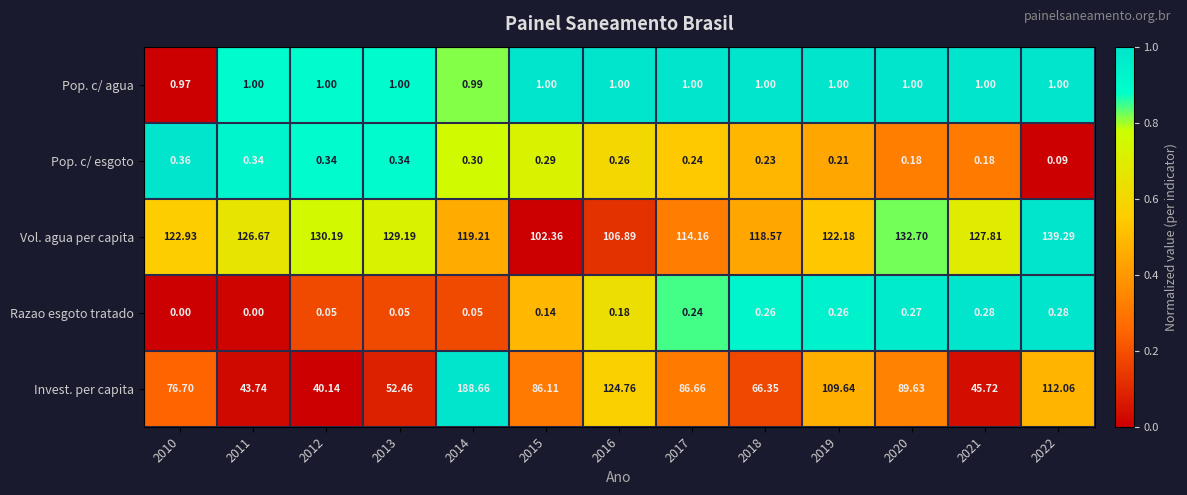

What is the spread (max minus min) of values at 2018?

118.3